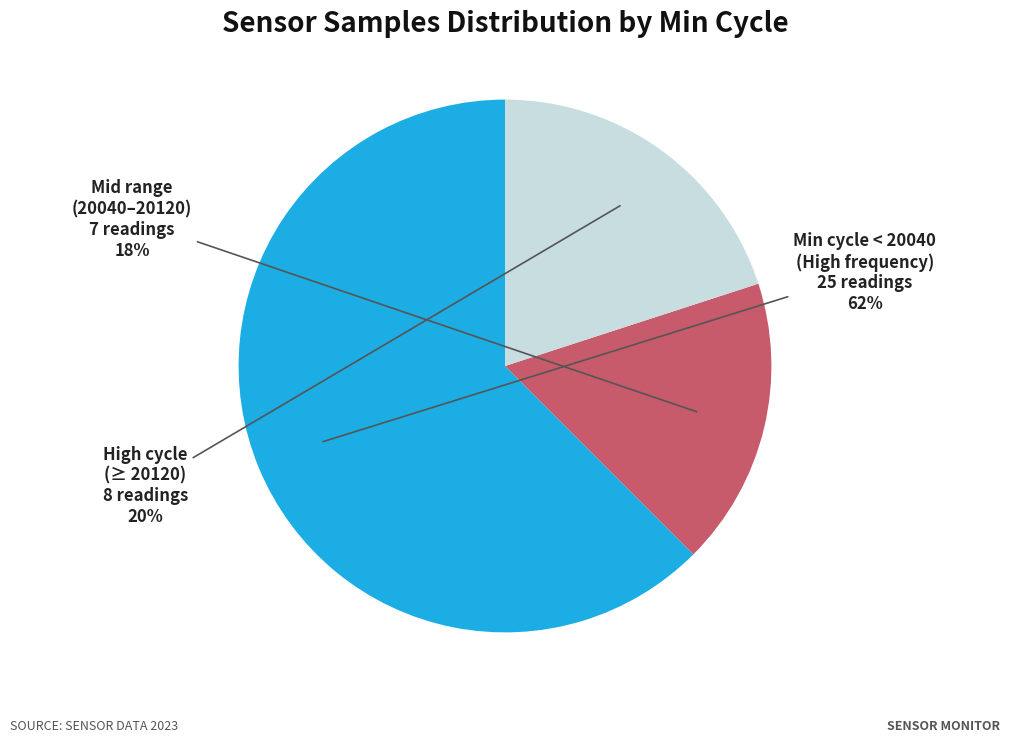

Is there a majority slice in this chart?

Yes